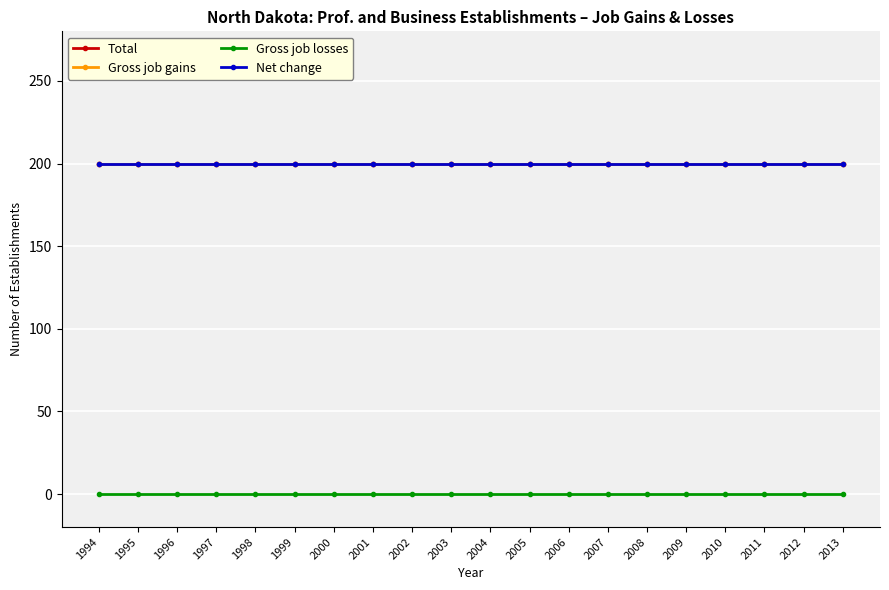

What is the value of the Gross job gains point at the 20th from the left?

200